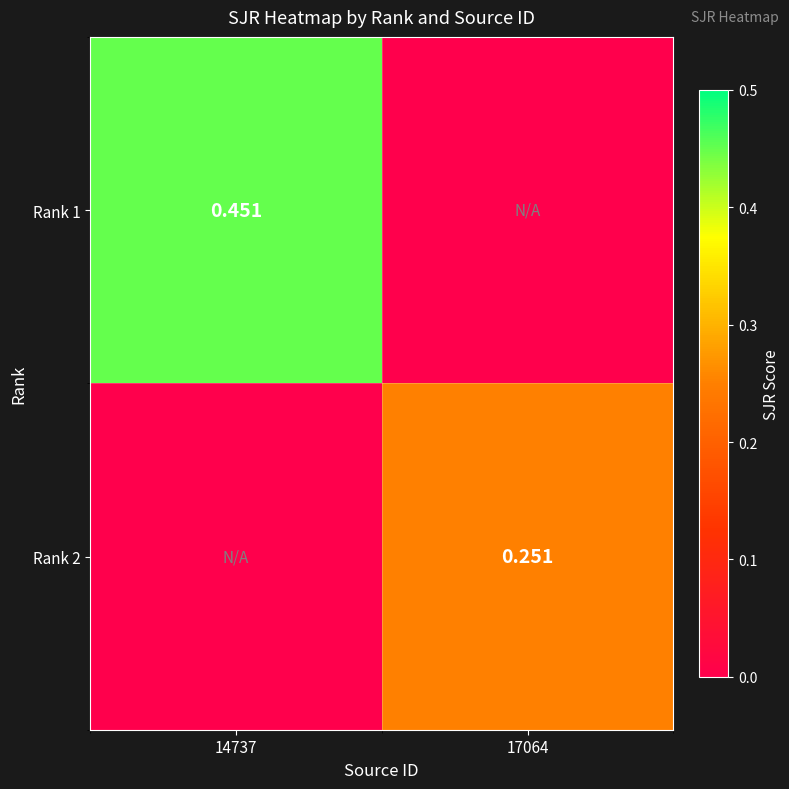

Is the value of Rank 1 at 14737 greater than the value of Rank 2 at 17064?

Yes